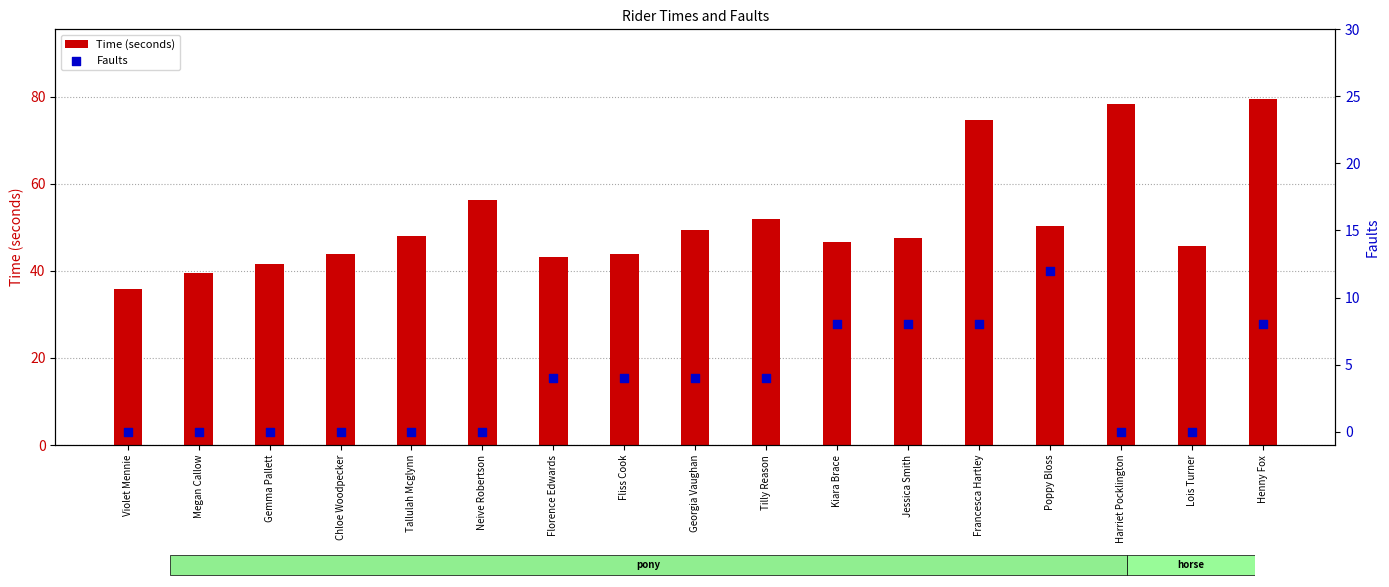

Which series has the largest Y range (max minus min)?

Time (seconds)